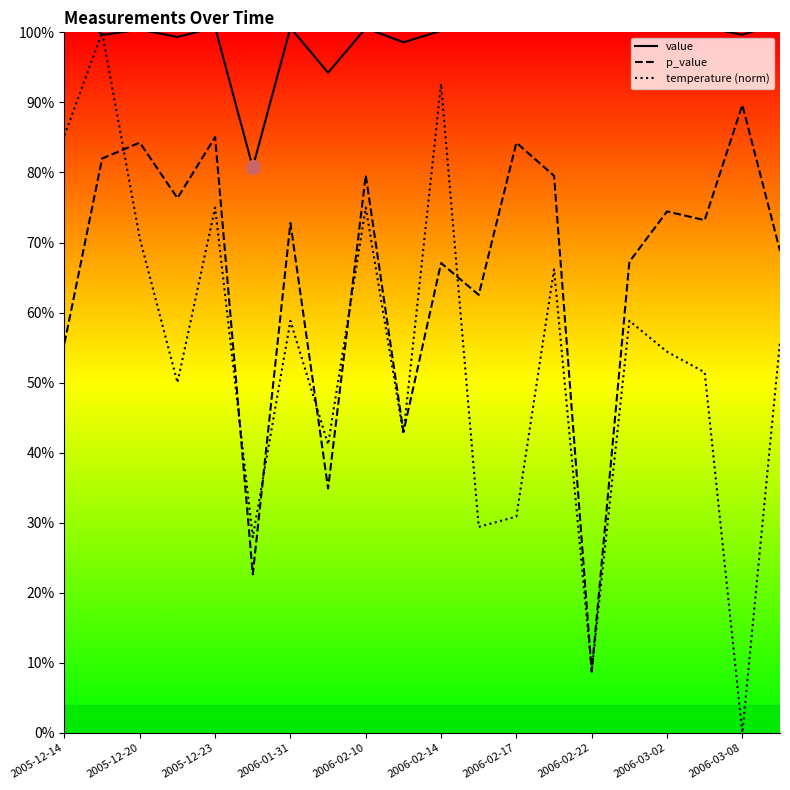

Is the value of p_value at 16 greater than the value of value at 2006-03-08?

No